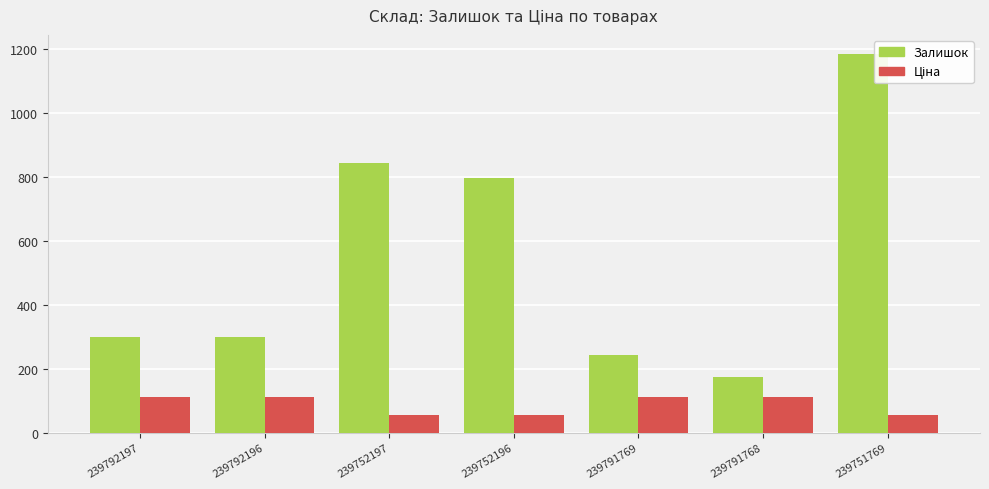

At how many categories does at least one series exceed 606?

3